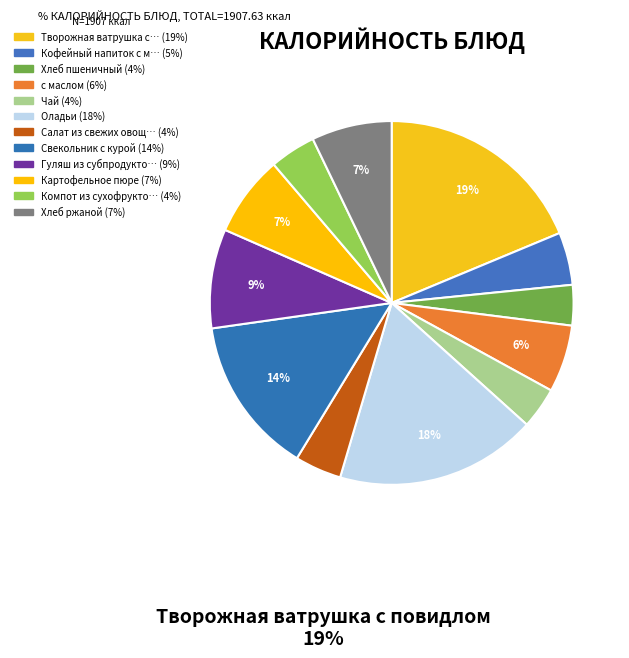

How many slices are in this pie chart?

12